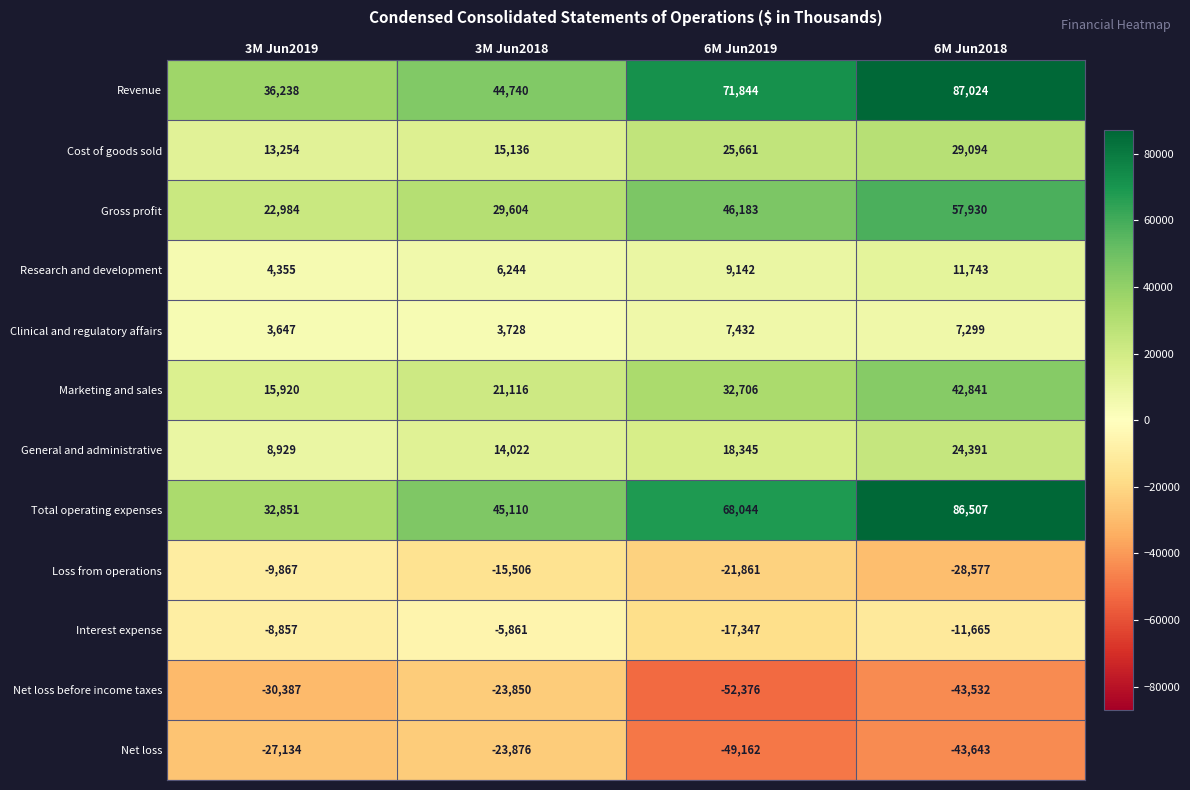

At which category is the sum across all series the highest?

6M Jun2018